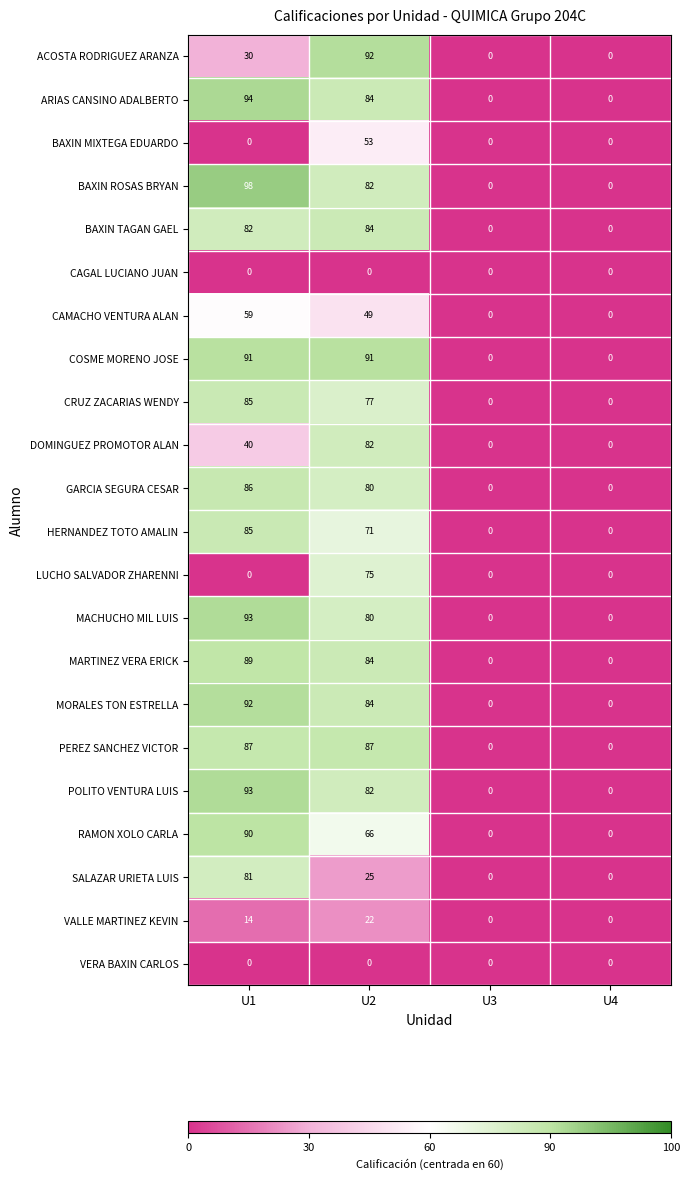

Which category has the highest value in the CAMACHO VENTURA ALAN series?

U1